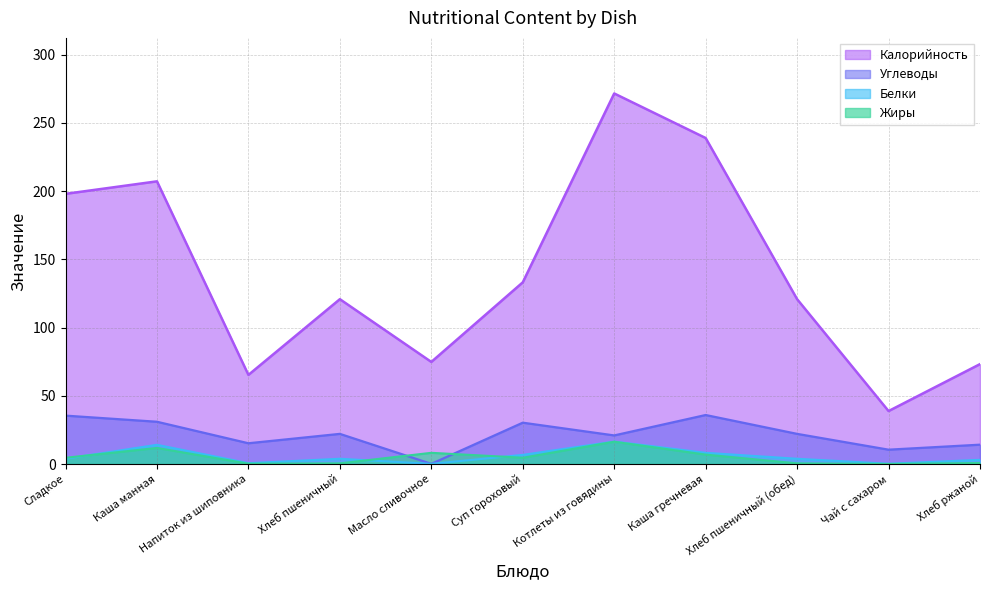

True or false: Калорийность and Белки intersect in this chart.

False